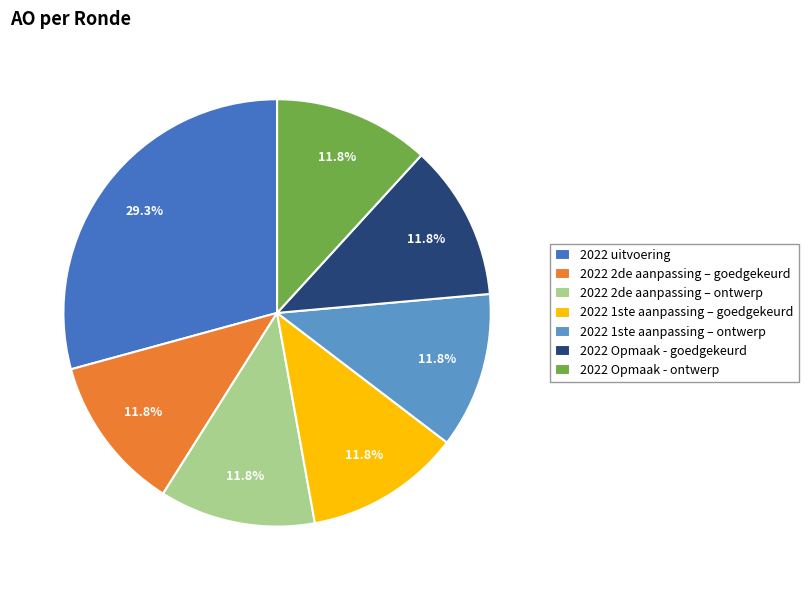

True or false: 2022 2de aanpassing – ontwerp accounts for 1% of the total.

False